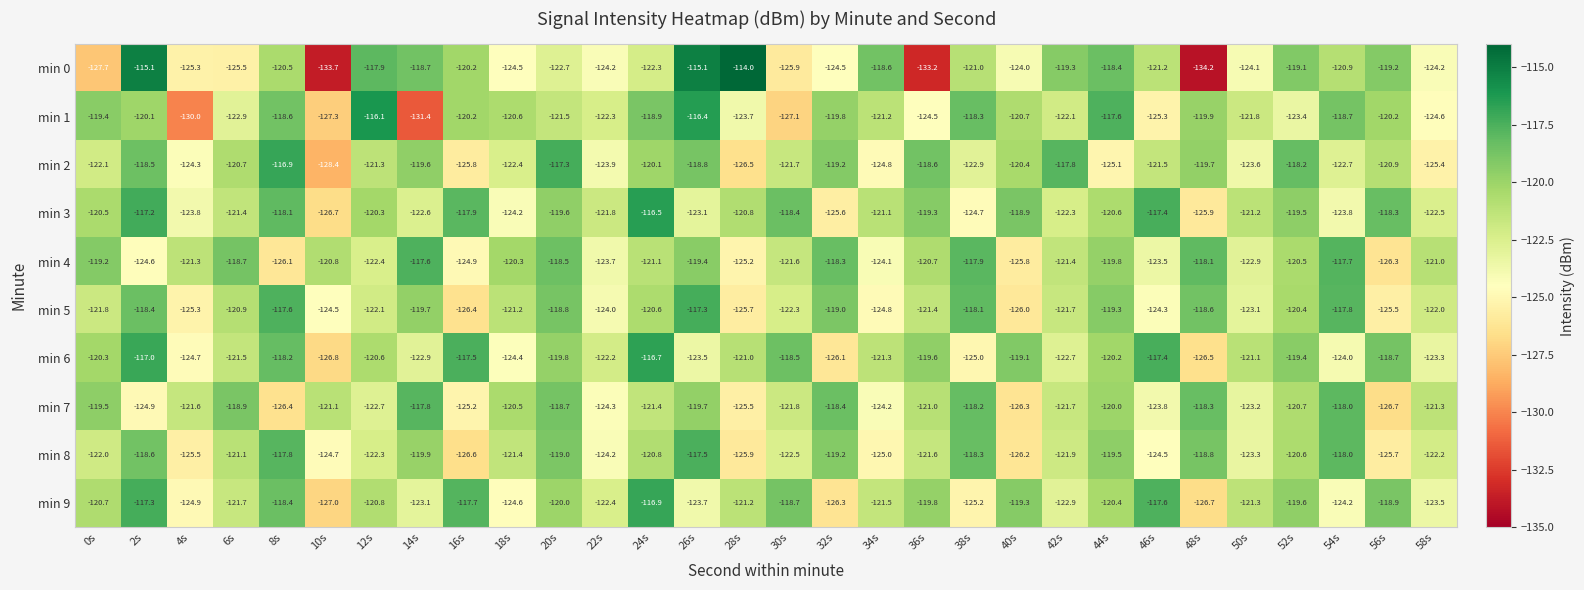

Which series has the largest total across all categories?

min 3